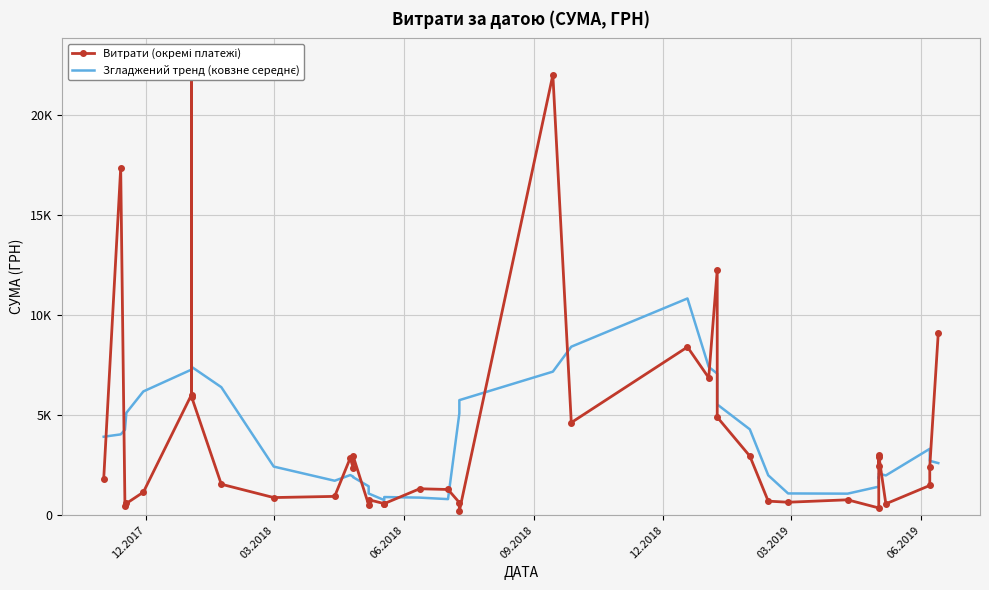

How many intersections are there between Витрати (окремі платежі) and Згладжений тренд (ковзне середнє)?

15